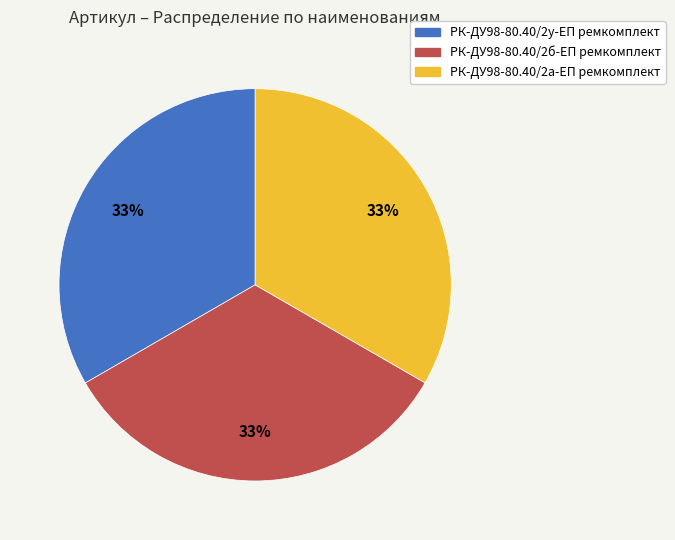

Is it true that РК-ДУ98-80.40/2у-ЕП ремкомплект is 33% of the pie?

True